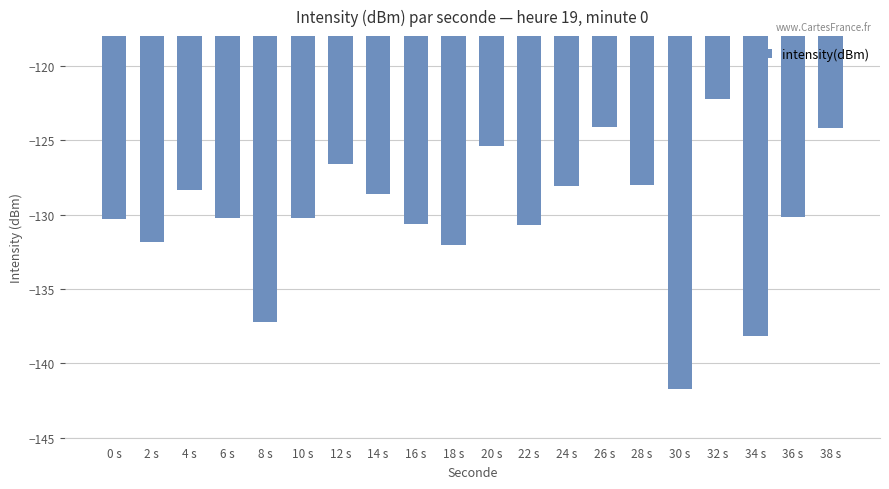

What is the greatest value displayed?

-122.3